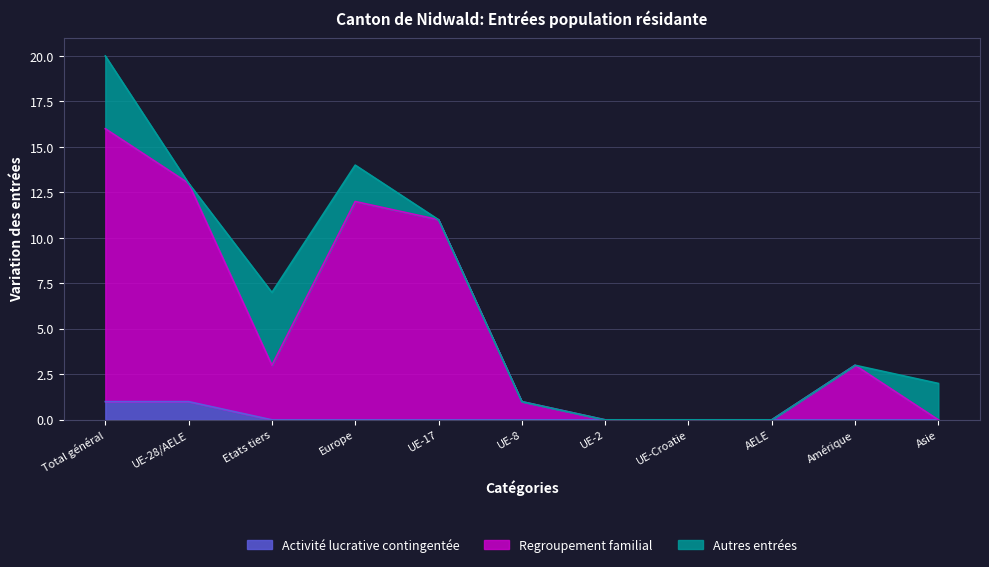

Which series has the widest spread of values?

Regroupement familial